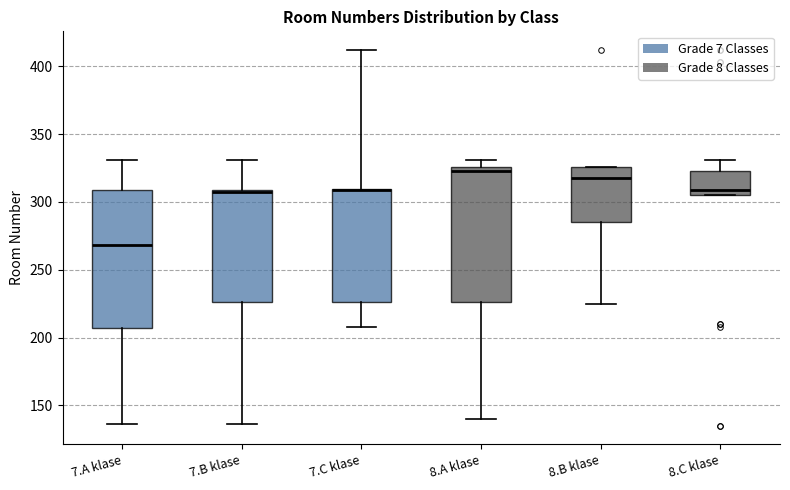

Reading left to right, transcribe this box plot: for each box, give where its median line is, the range the box spans, and where its two whiskers end, as read against the y-axis. The values are not printed on the chart, so give them approximately, as read against the axis.

7.A klase: median 270, box 205 to 310, whiskers 135 to 330
7.B klase: median 305, box 225 to 310, whiskers 135 to 330
7.C klase: median 310 (drawn on the box's upper edge), box 225 to 310, whiskers 210 to 410
8.A klase: median 325 (just below the box's upper edge), box 225 to 325, whiskers 140 to 330
8.B klase: median 320, box 285 to 325, whiskers 225 to 325
8.C klase: median 310, box 305 to 325, whiskers 305 to 330